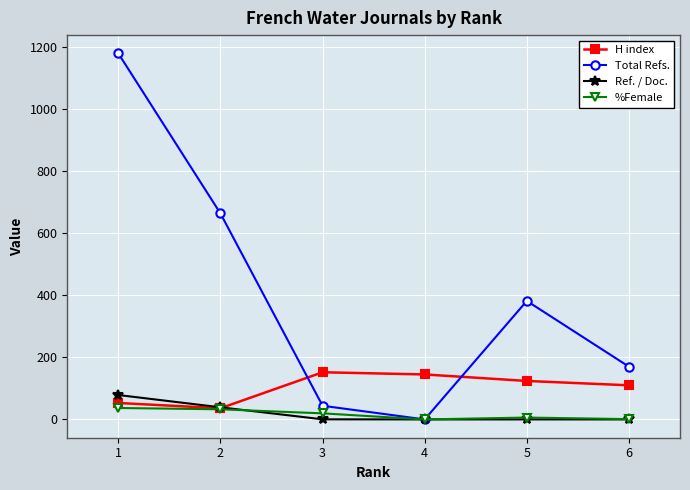

What is the difference between the %Female values at 6 and 2?

31.6